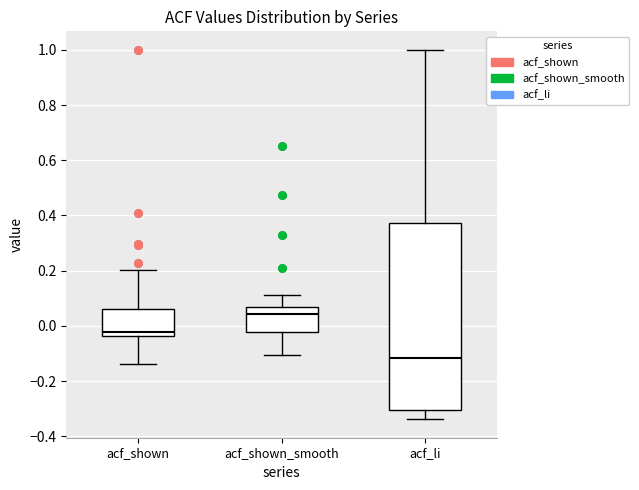

Where is the lower edge of the box for acf_shown on the y-axis? The values are not printed on the chart, so give them approximately, as read against the axis.

-0.04